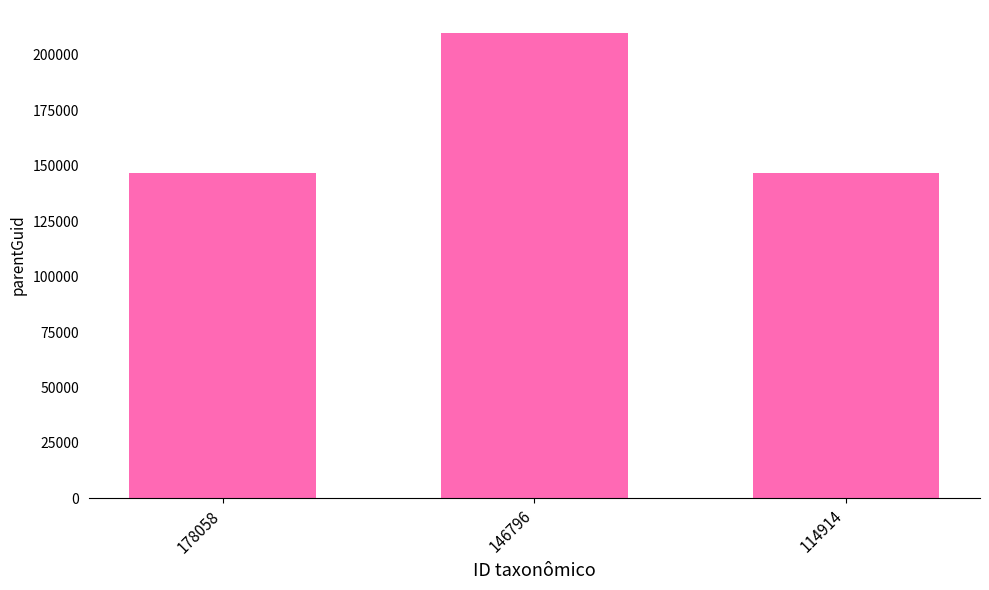

Reading right to left, what are all the values shown in this chart?

146796	209693	146796